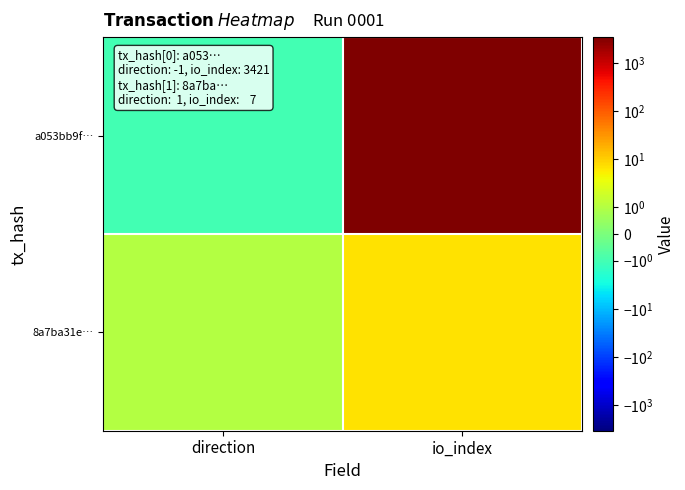

Which series changed the most between direction and io_index?

a053bb9f…